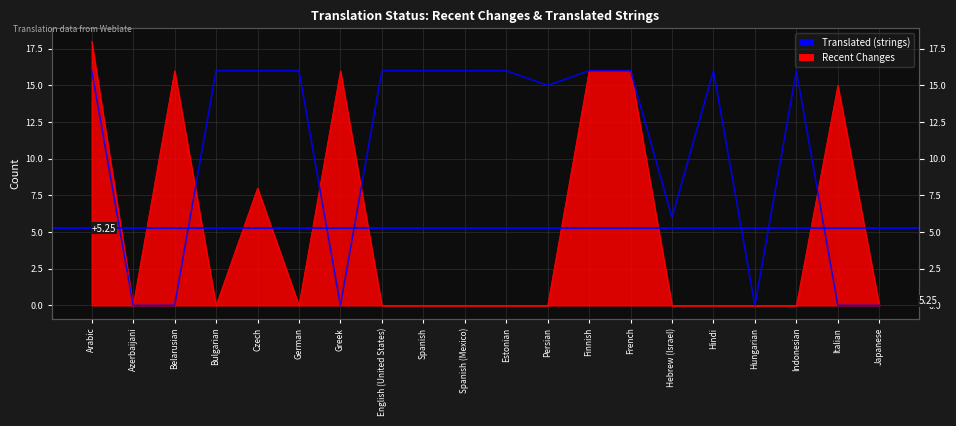

List the labels in order of value, largest first.

Arabic, Bulgarian, Czech, German, English (United States), Spanish, Spanish (Mexico), Estonian, Finnish, French, Hindi, Indonesian, Persian, Hebrew (Israel), Azerbaijani, Belarusian, Greek, Hungarian, Italian, Japanese